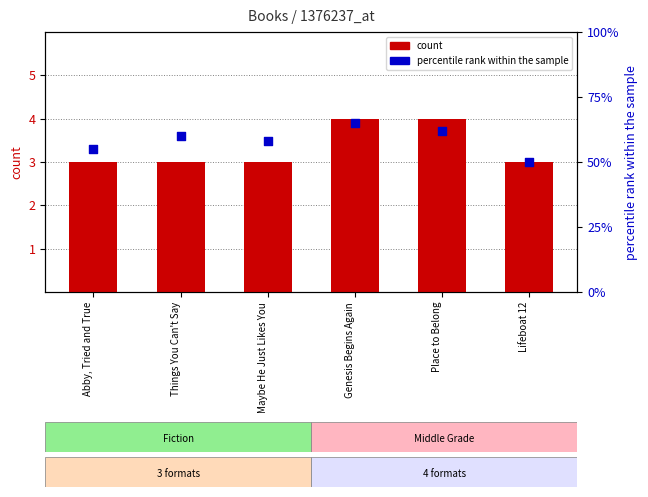

At which category is the sum across all series the highest?

Genesis Begins Again